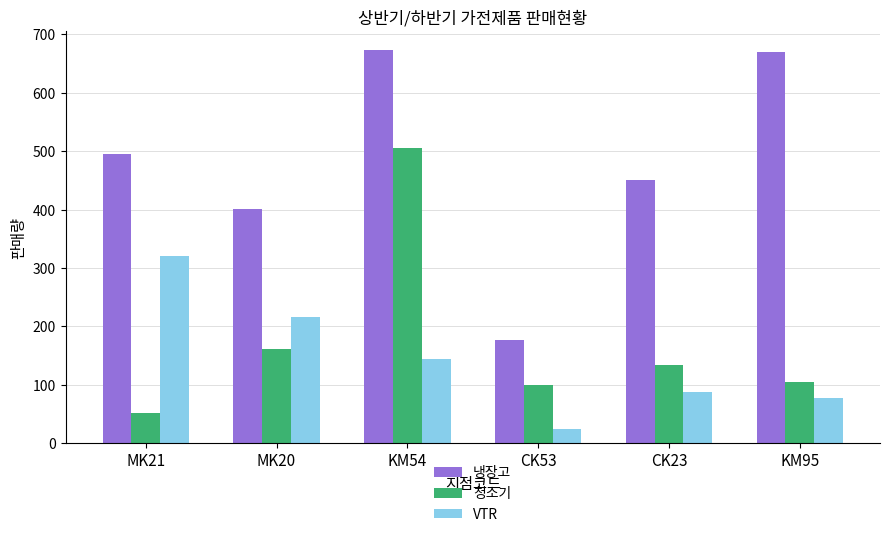

What is the value of the VTR bar at the 6th from the left?

77.0